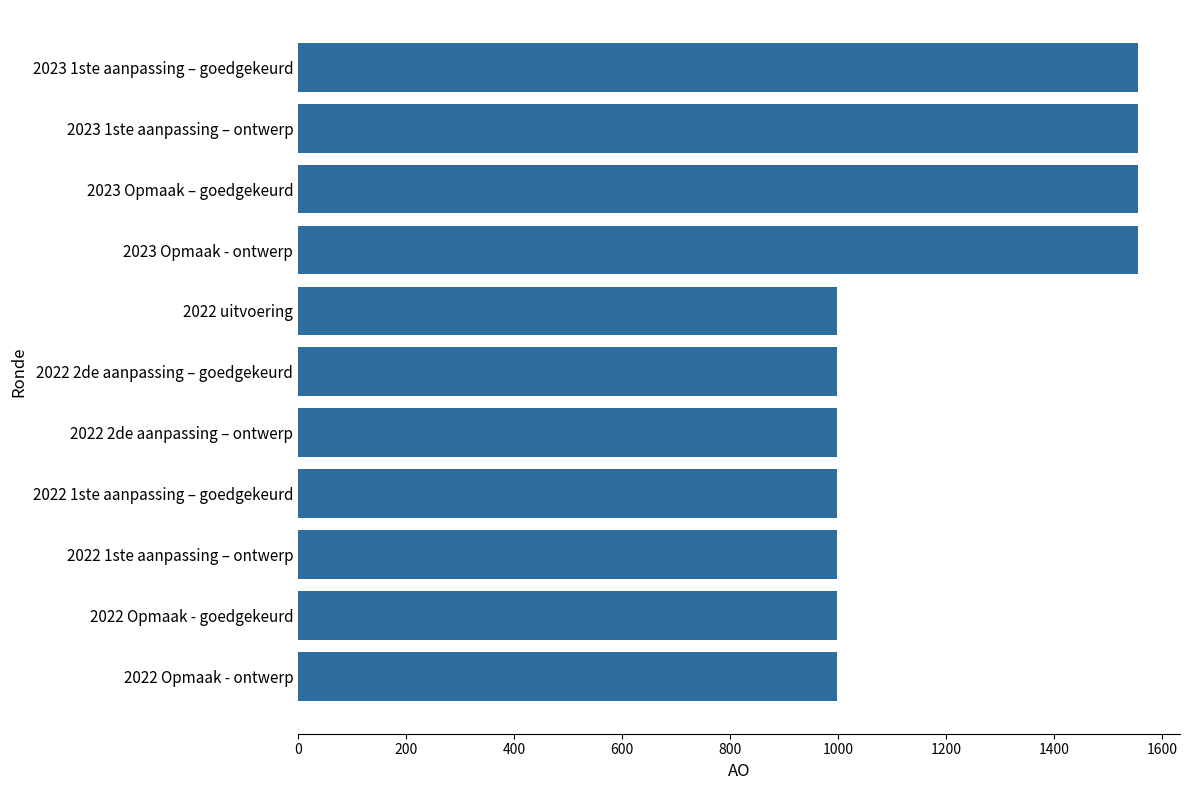

What is the label of the 2nd bar from the top?

2023 1ste aanpassing – ontwerp